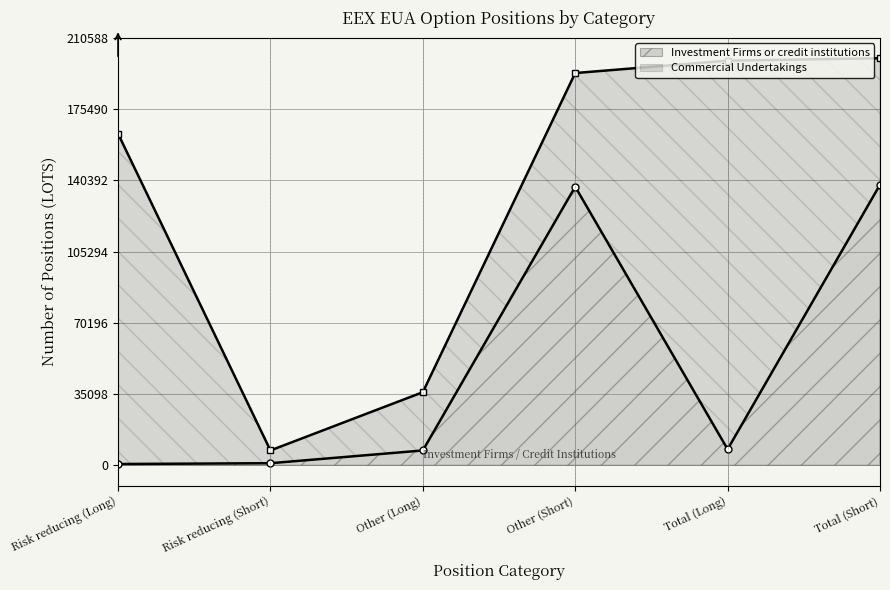

At which category does the chart reach its minimum across all series?

Risk reducing (Long)